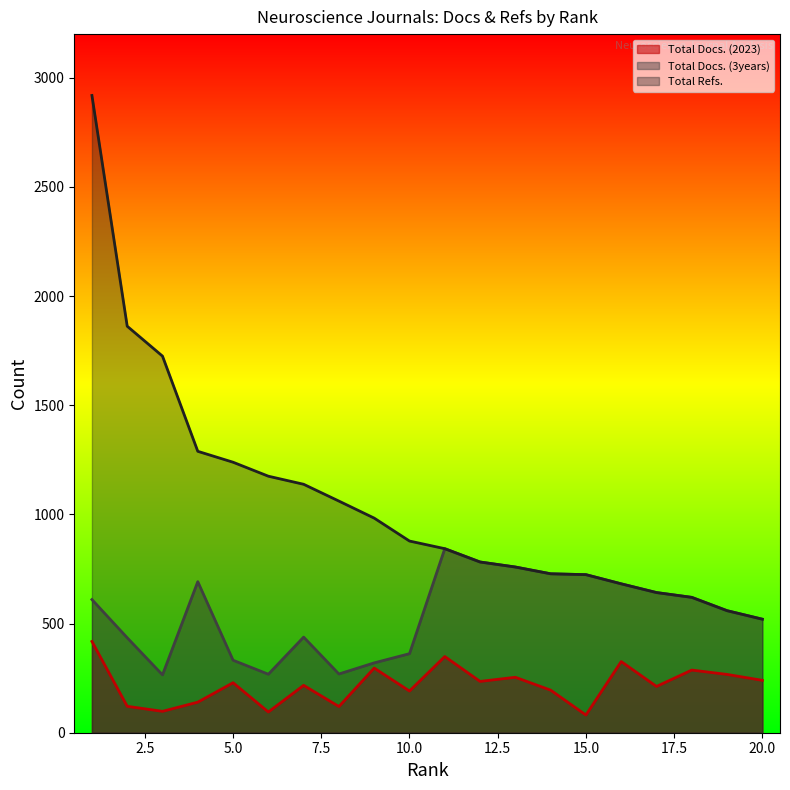

What are all the series names shown in the legend?

Total Docs. (2023), Total Docs. (3years), Total Refs.